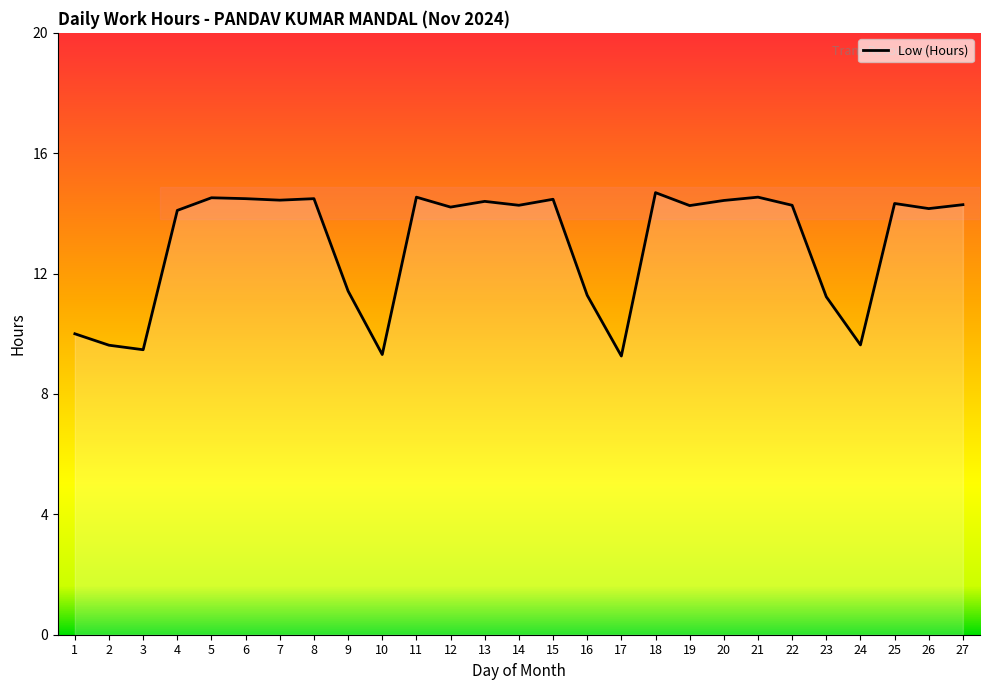

True or false: the data shows 9.3 at 14.

False